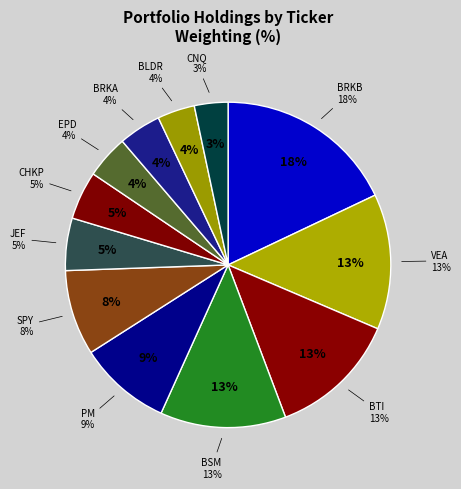

Combined, do PM and SPY account for over 50%?

No